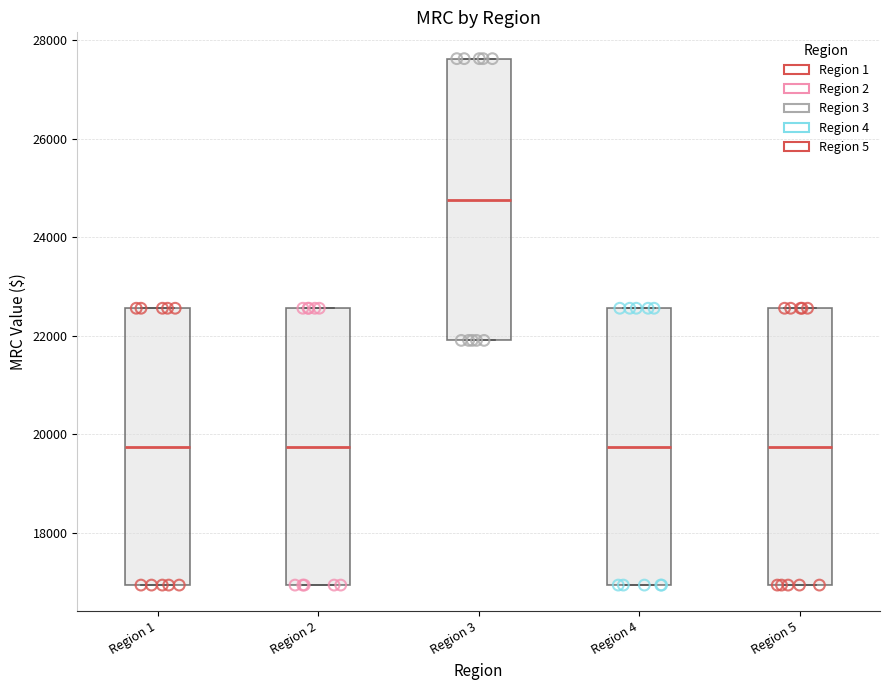

Where is the upper edge of the box for Region 3 on the y-axis? The values are not printed on the chart, so give them approximately, as read against the axis.

27600